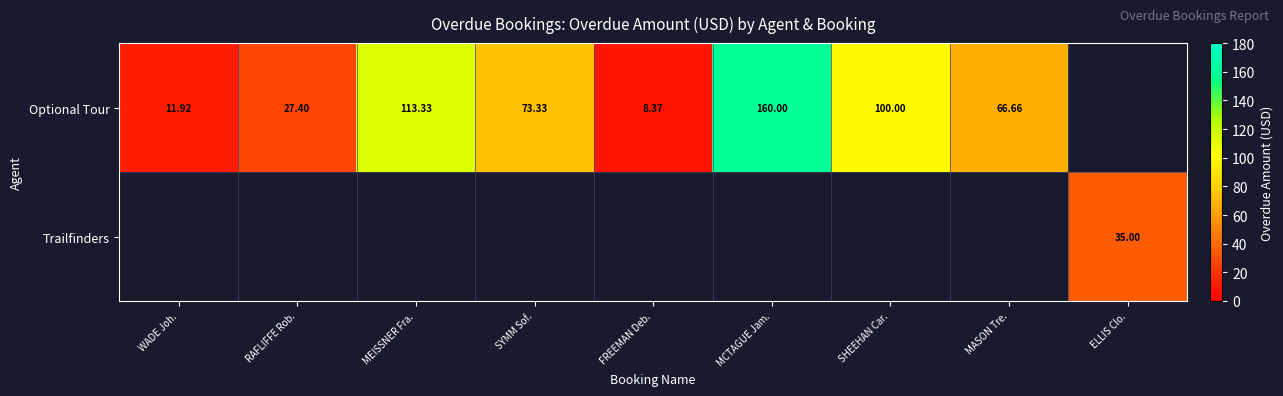

List the labels in order of Optional Tour value, smallest first.

FREEMAN Deb., WADE Joh., RAFLIFFE Rob., MASON Tre., SYMM Sof., SHEEHAN Car., MEISSNER Fra., MCTAGUE Jam., ELLIS Clo.